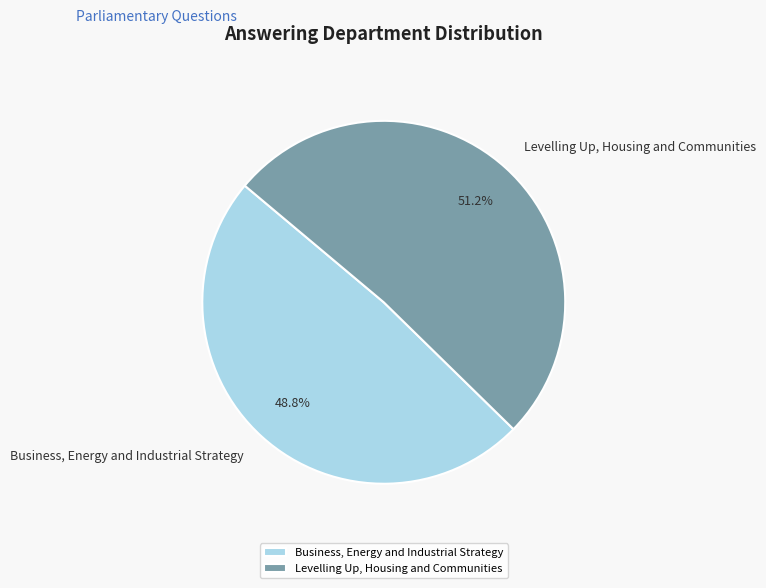

What is the majority slice?

Levelling Up, Housing and Communities